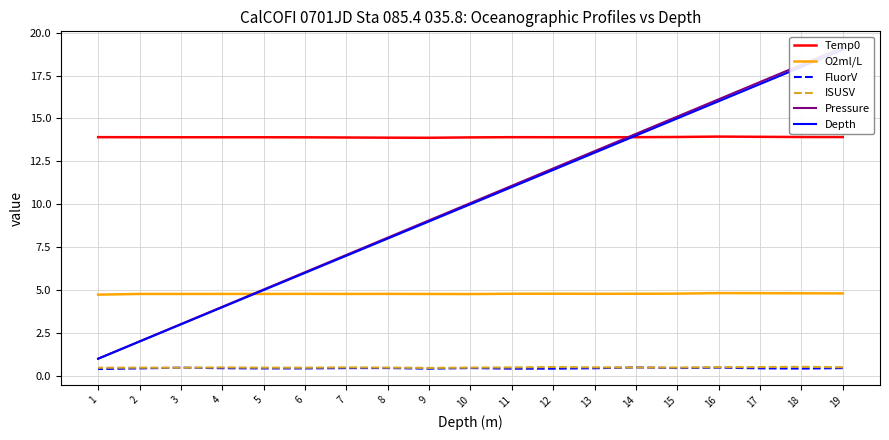

Count the O2ml/L values in the range 4 to 5.

19